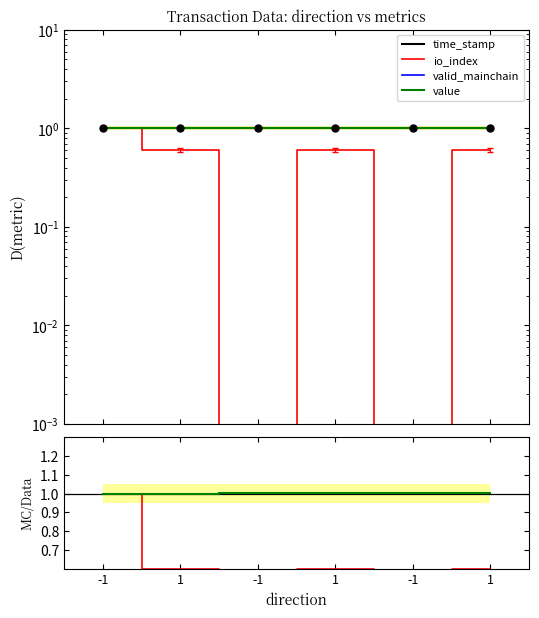

Is it true that time_stamp equals 0.3 at 1?

False